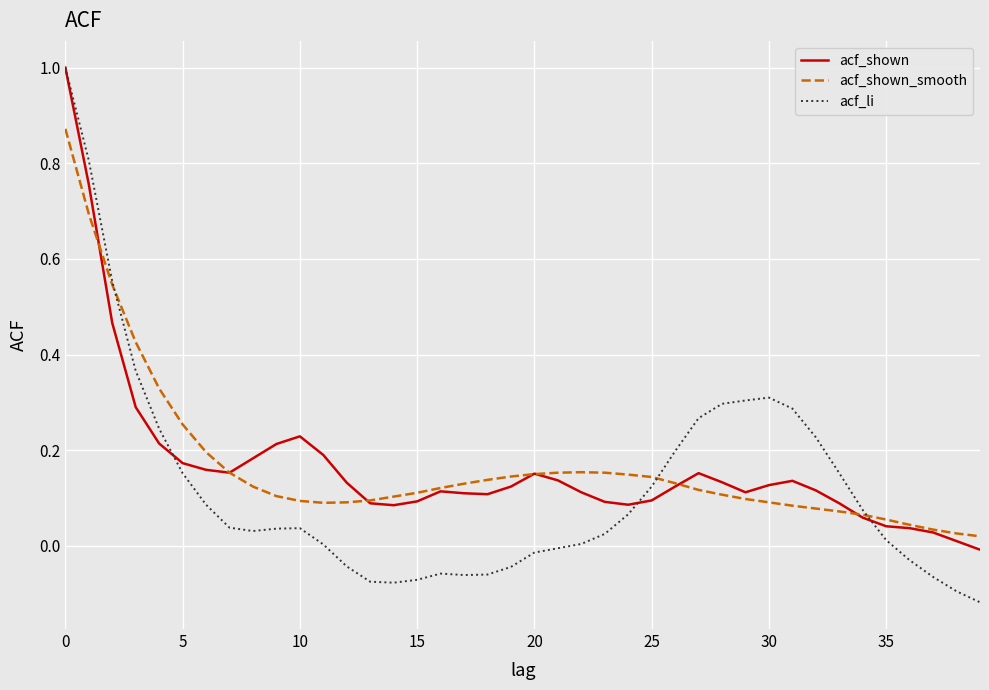

What is the maximum value shown in the chart?

1.0